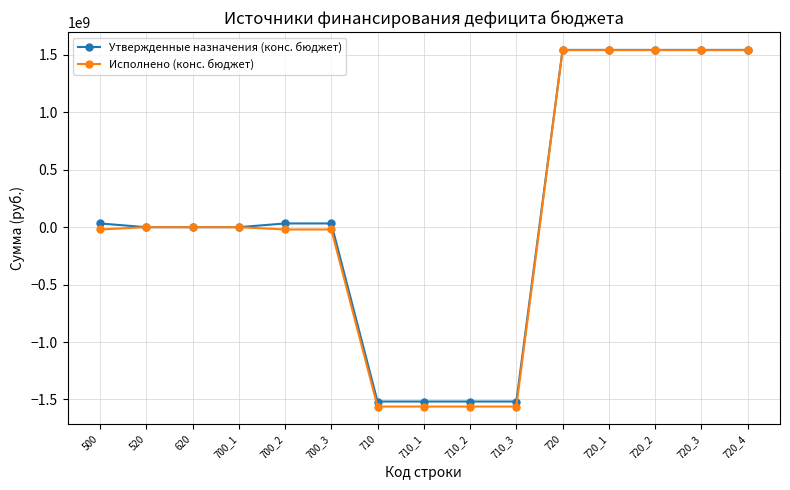

What is the total value across all series at 720_4?

3086804344.5